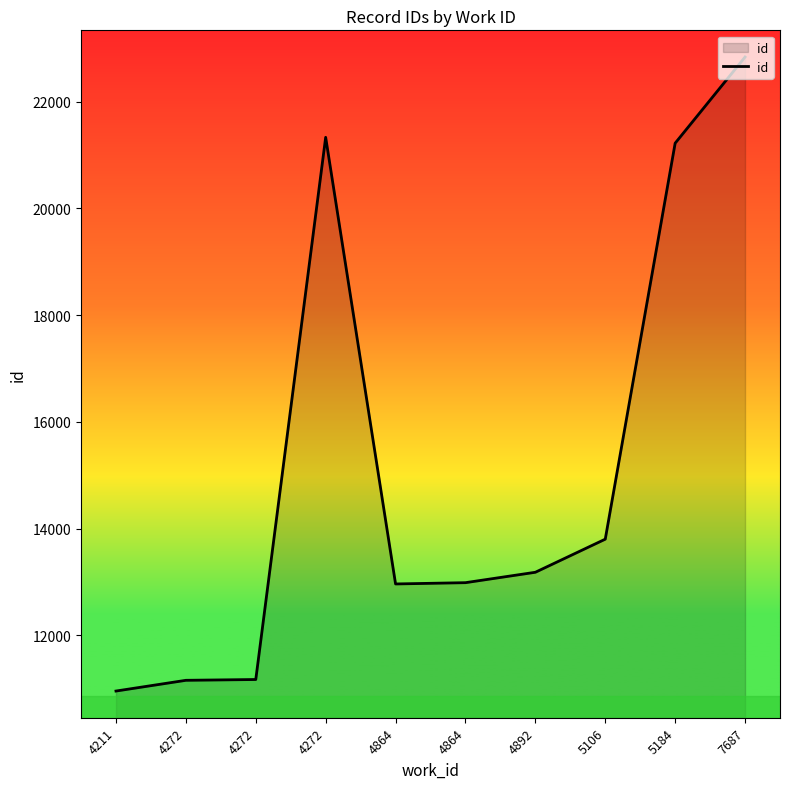

Approximately how many times larger is the value at 4211 compared to 5184?

0.5